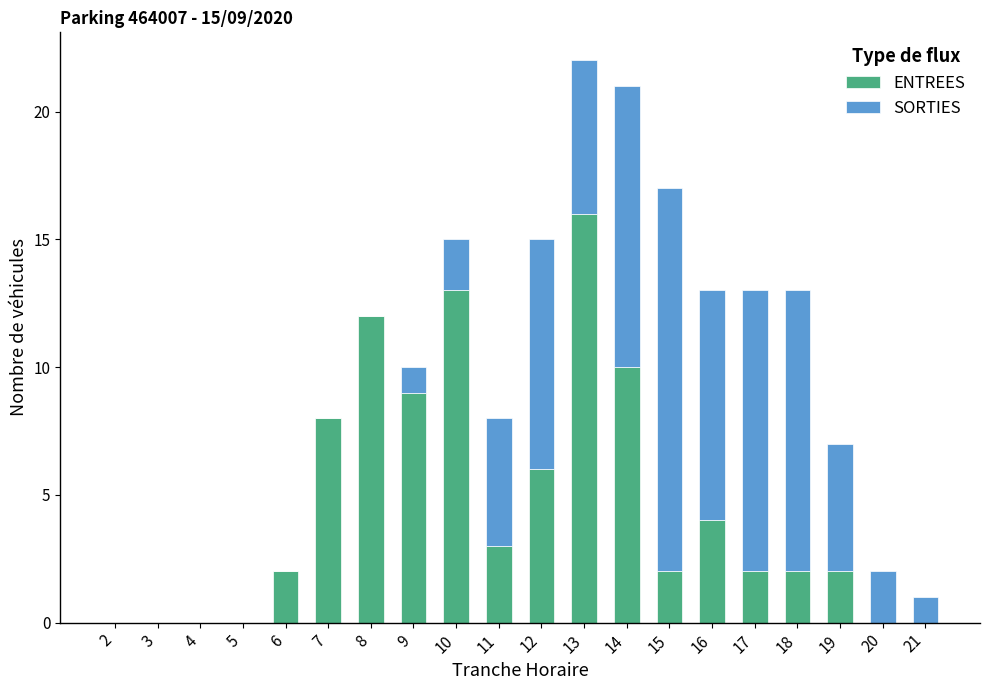

At which category is the sum across all series the highest?

13